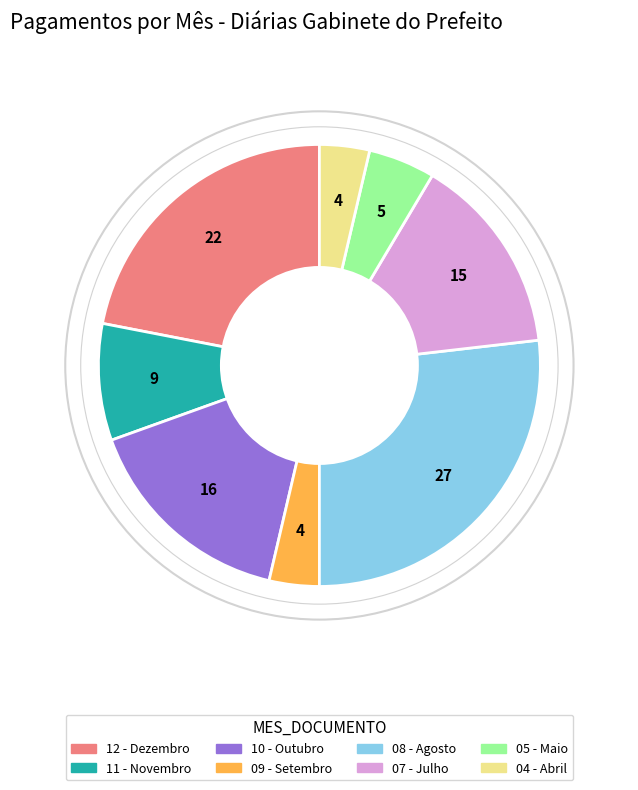

Is 10 - Outubro the majority of the pie?

No